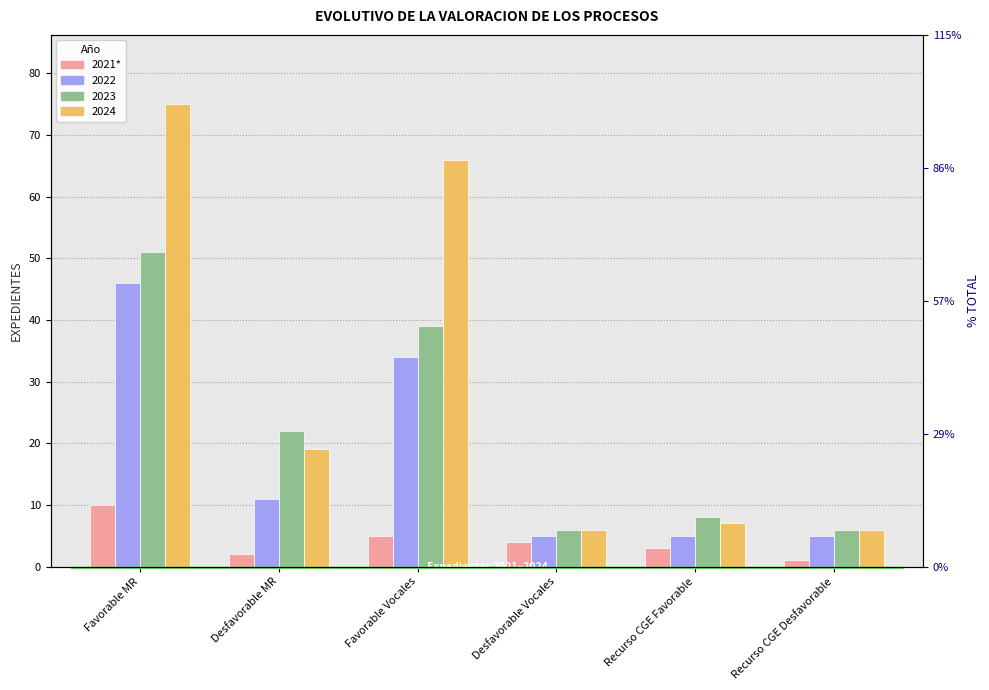

List the labels in order of value, largest first.

Favorable MR, Favorable Vocales, Desfavorable Vocales, Recurso CGE Favorable, Desfavorable MR, Recurso CGE Desfavorable